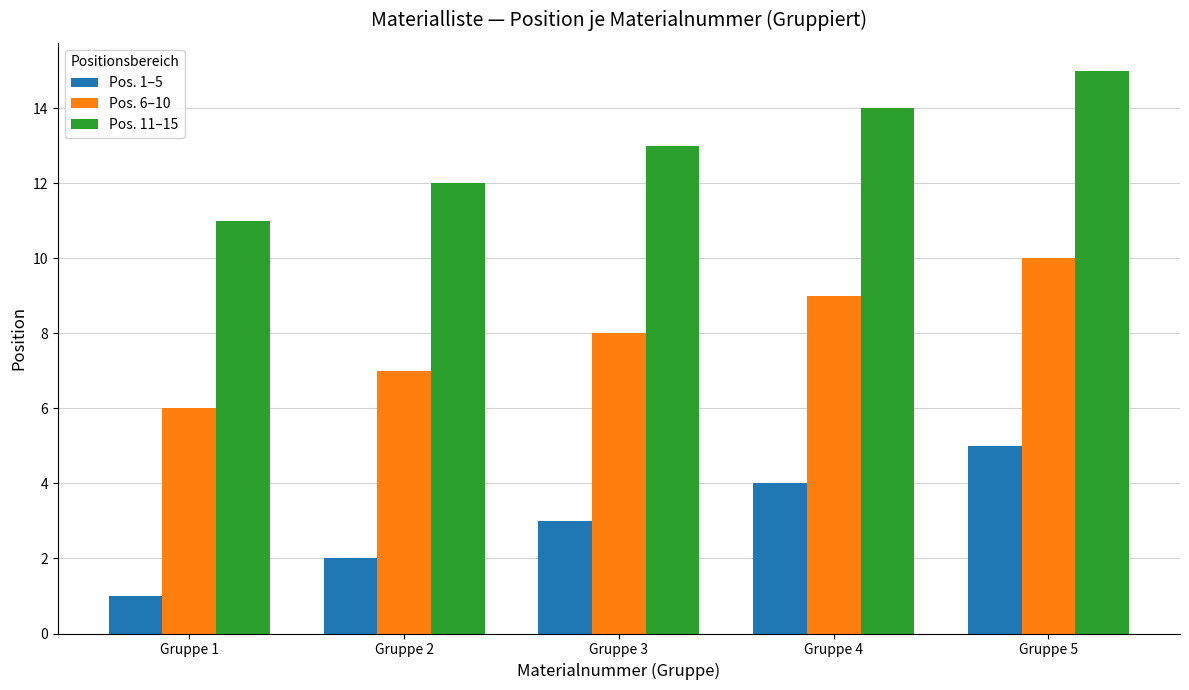

Rank the series by their average value, from lowest to highest.

Pos. 1–5, Pos. 6–10, Pos. 11–15